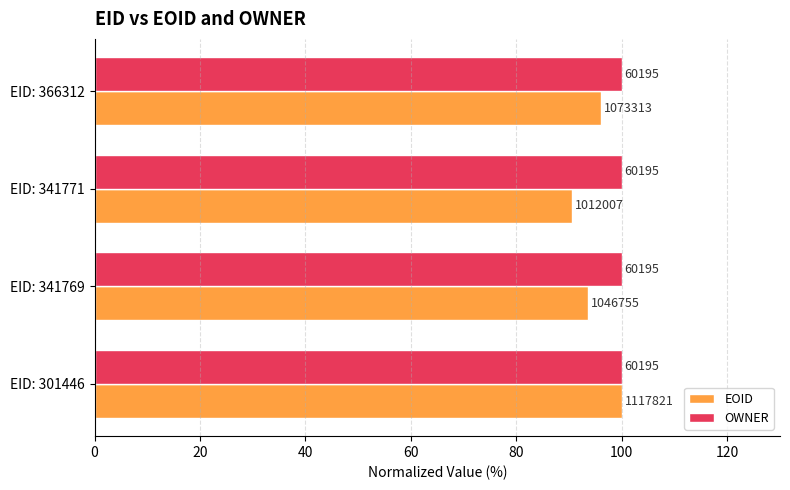

What are all the series names shown in the legend?

EOID, OWNER